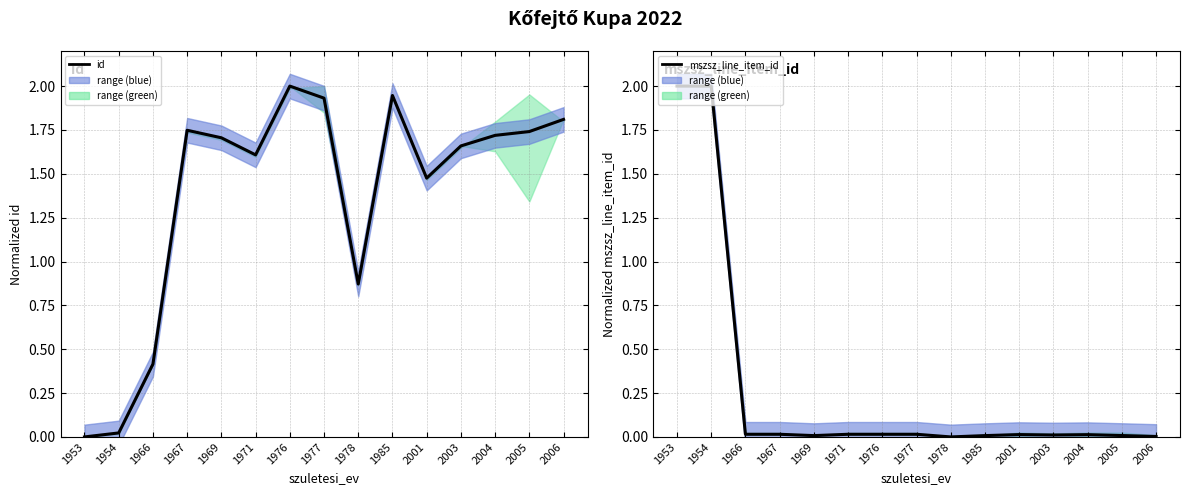

What is the difference between the maximum and minimum values in the id series?

2.0